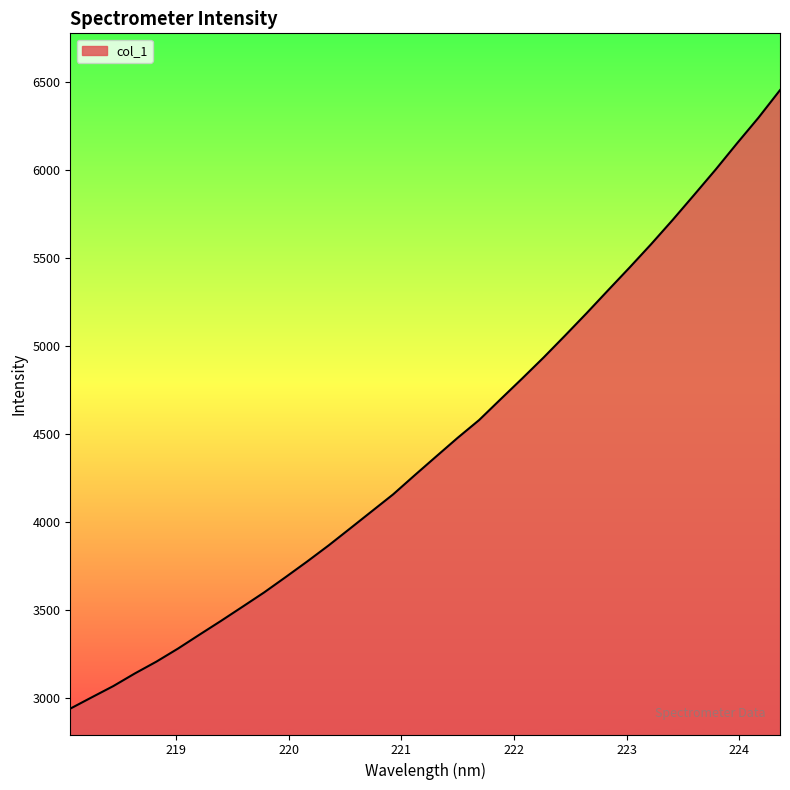

What is the minimum value shown in the chart?

2938.7